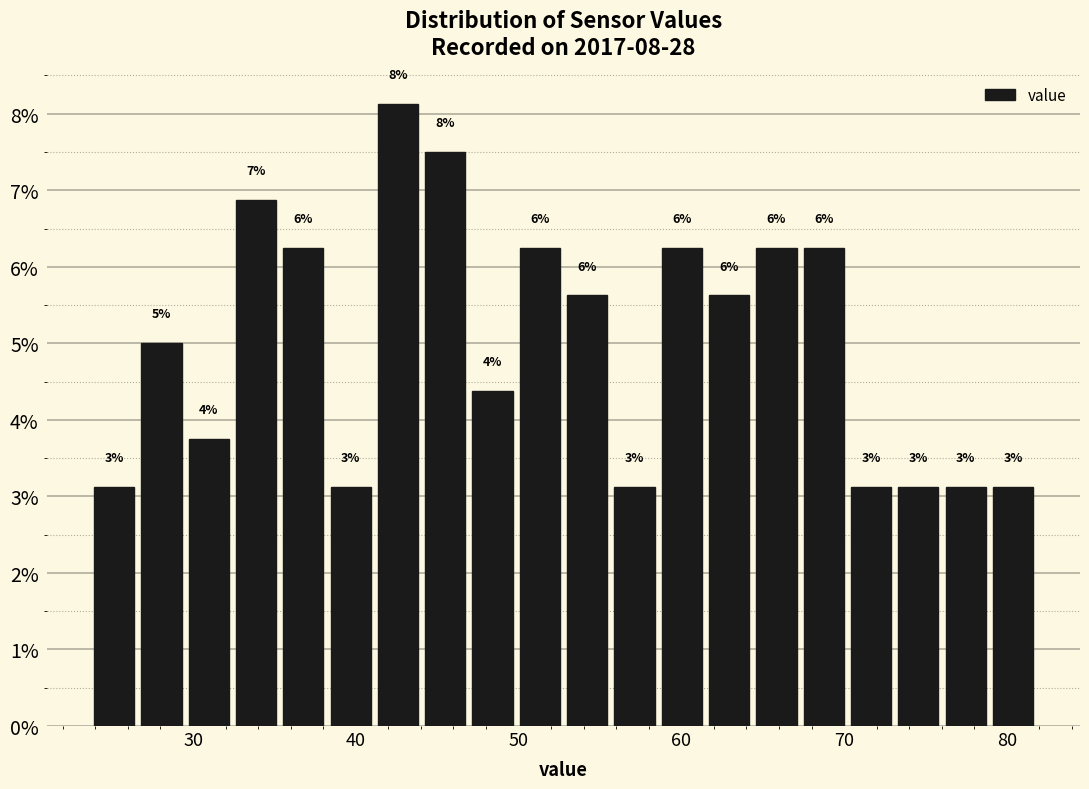

Around what value on the x-axis is the tallest bar? Give the approximate position of its centre, as read against the axis.

43